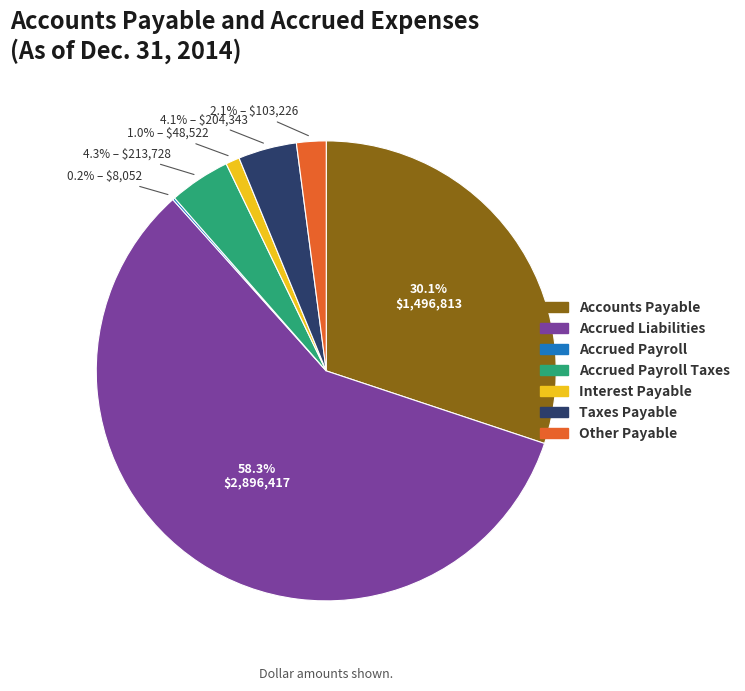

Is there a majority slice in this chart?

Yes